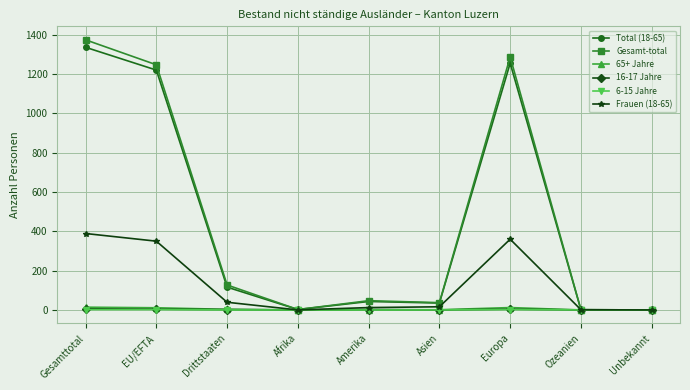

Is it true that Gesamt-total equals 268 at EU/EFTA?

False